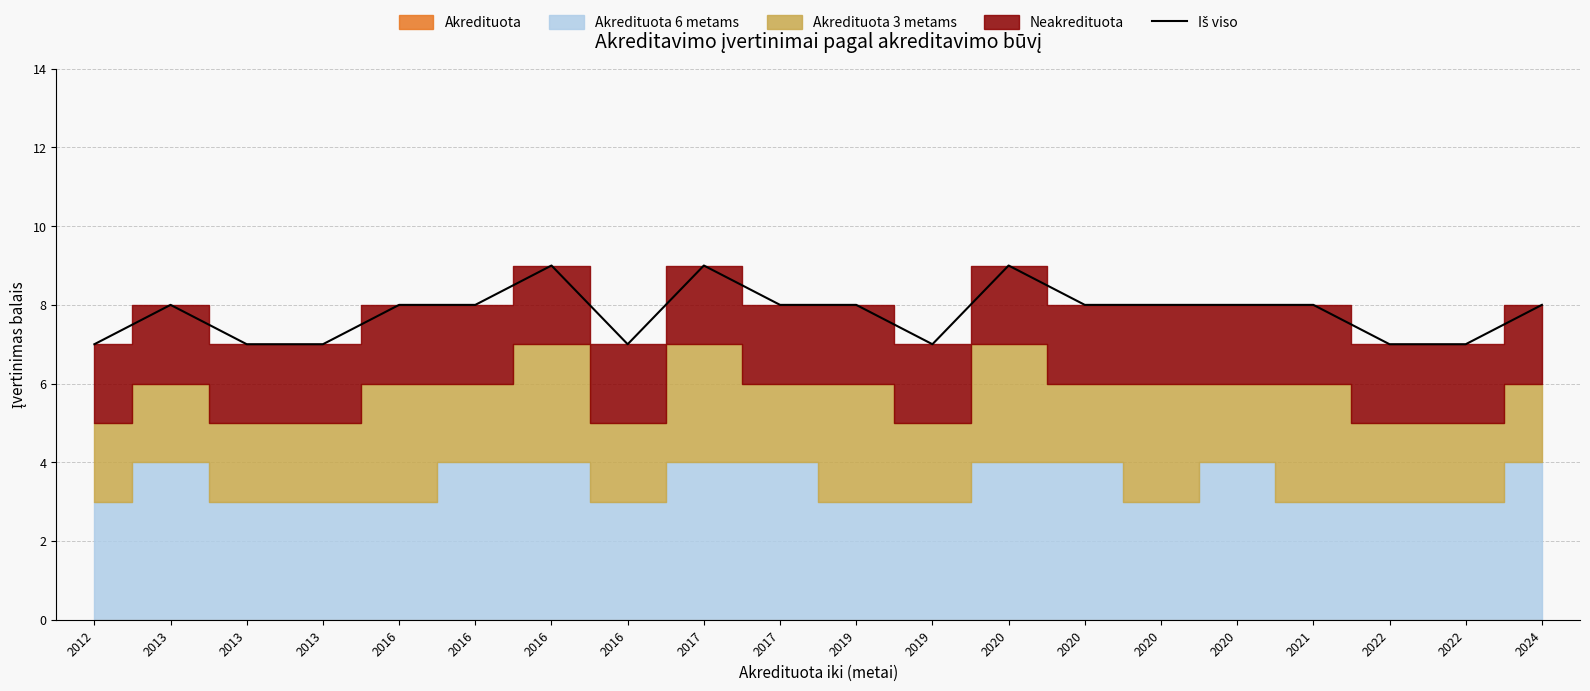

Read the value at 2013.

7